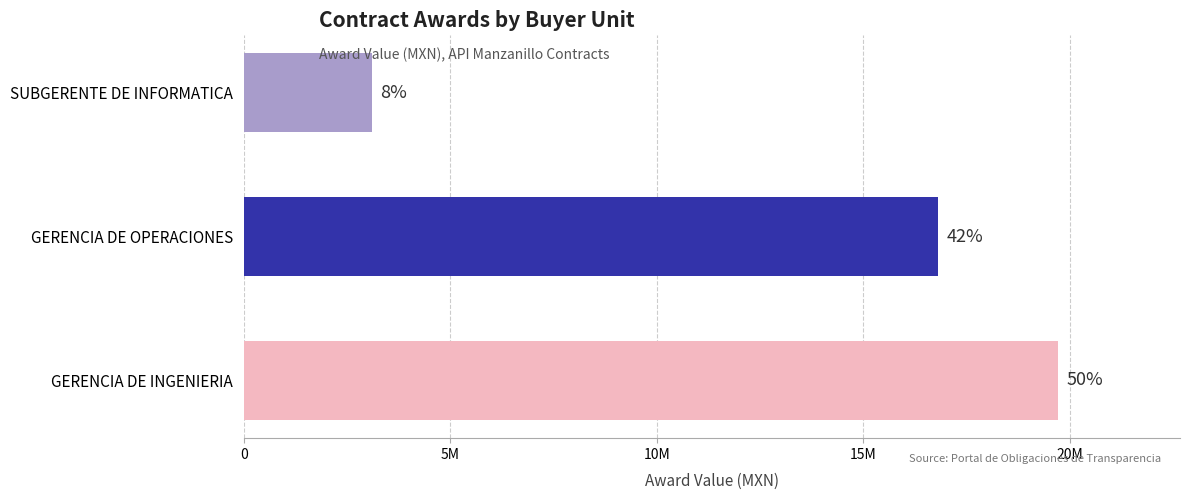

What is the sum of all values?

39624452.0